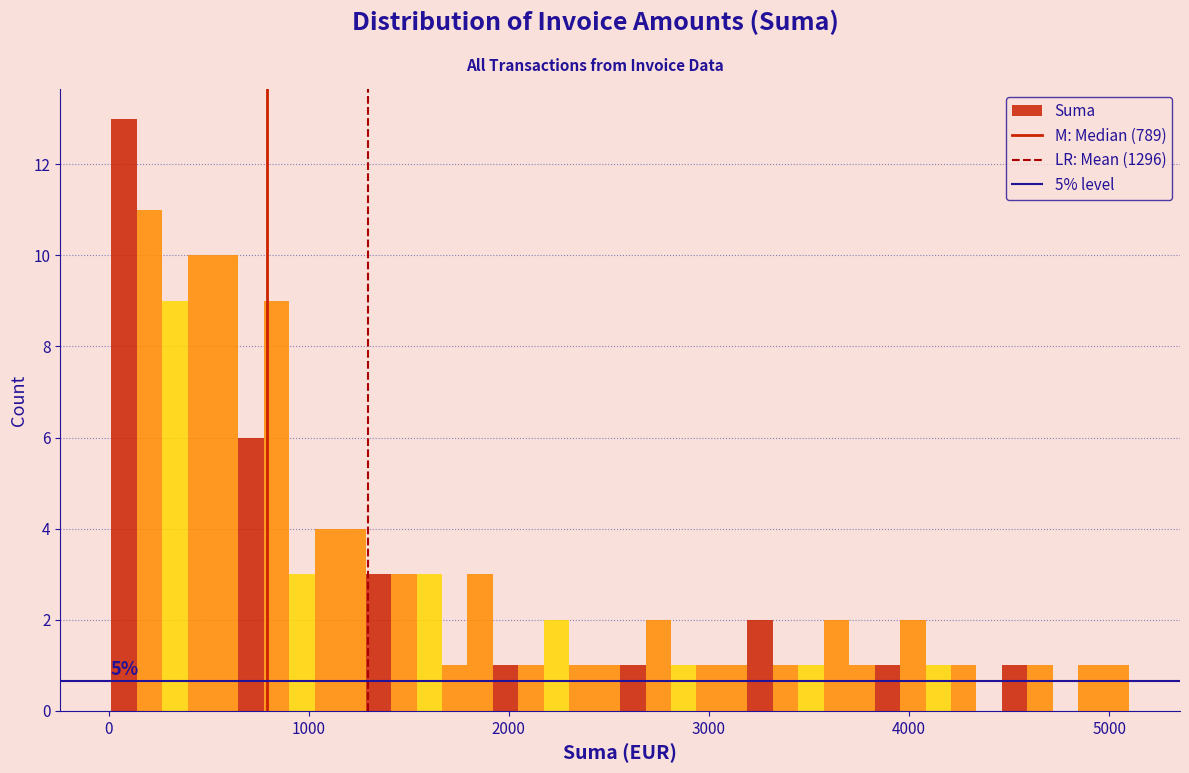

Around what value on the x-axis is the tallest bar? Give the approximate position of its centre, as read against the axis.

100